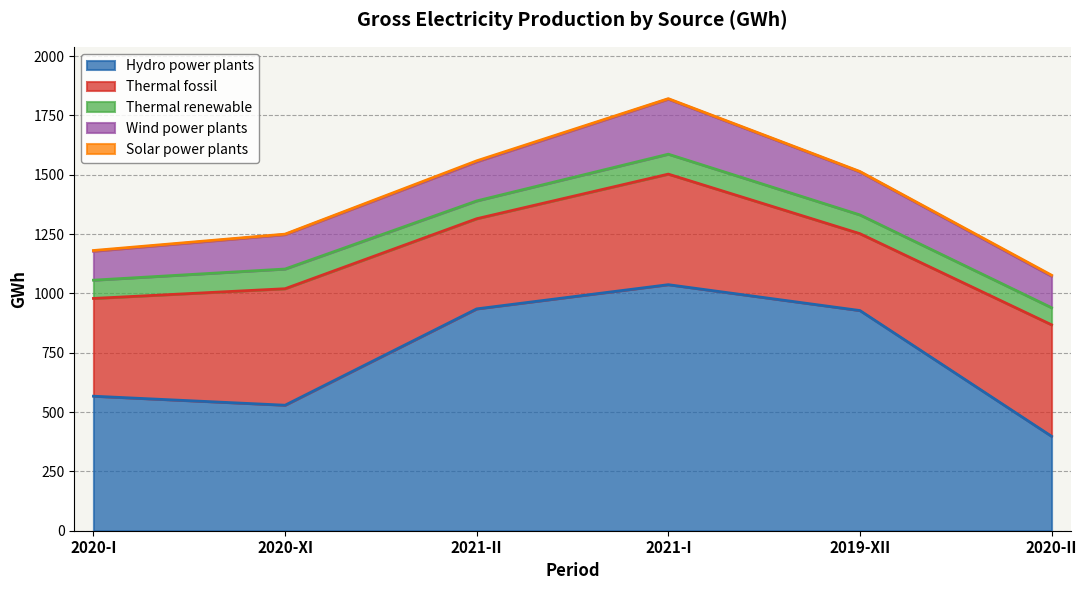

True or false: Thermal renewable and Wind power plants intersect in this chart.

False